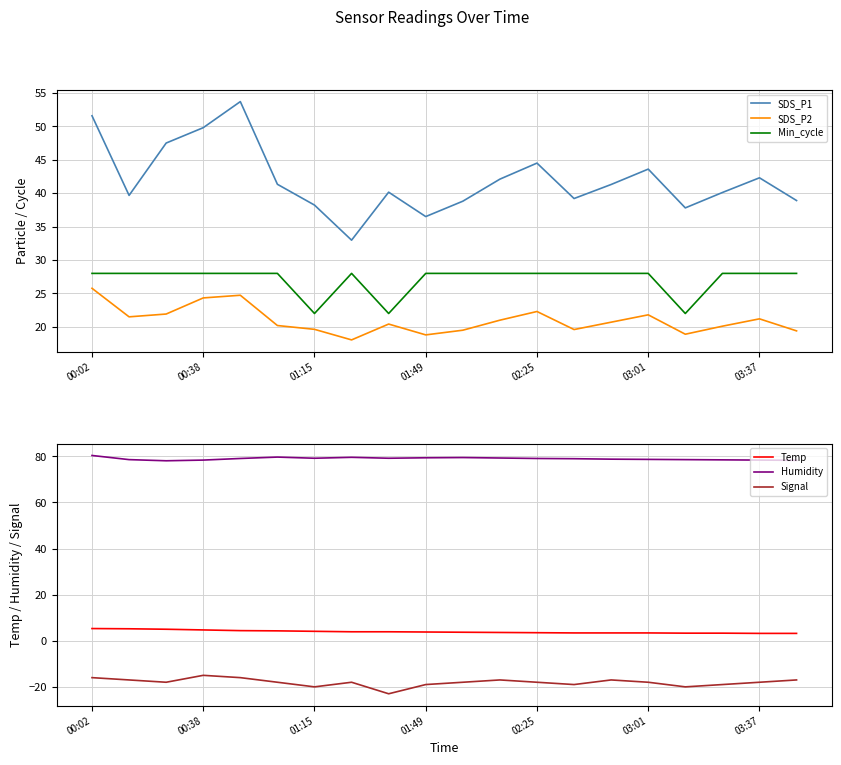

Which label corresponds to the largest value in the chart?

00:02